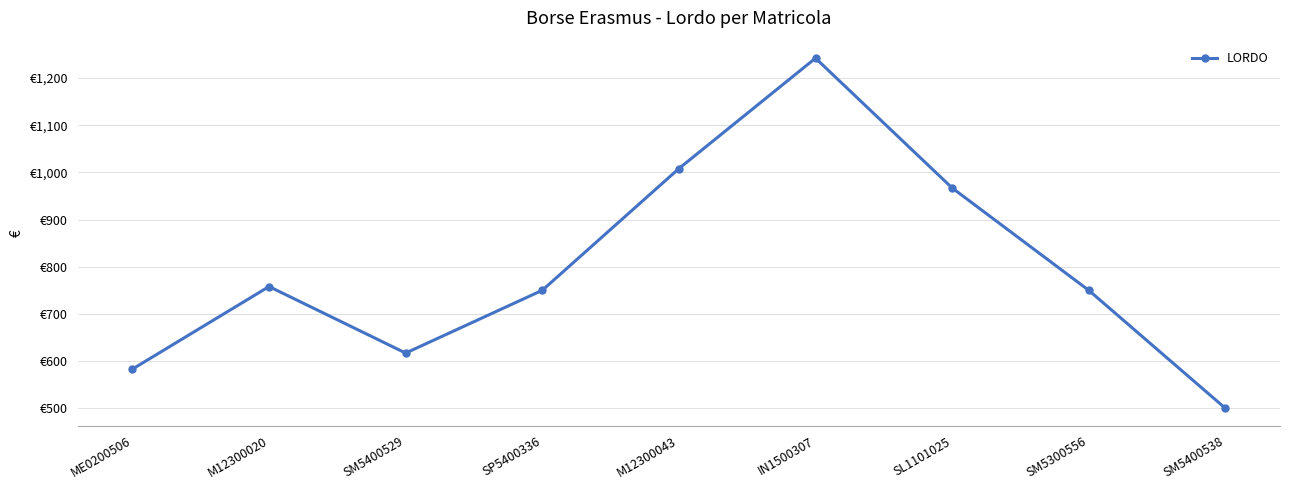

Reading left to right, extract all data points from this chart.

583	758	617	750	1008	1242	967	750	500